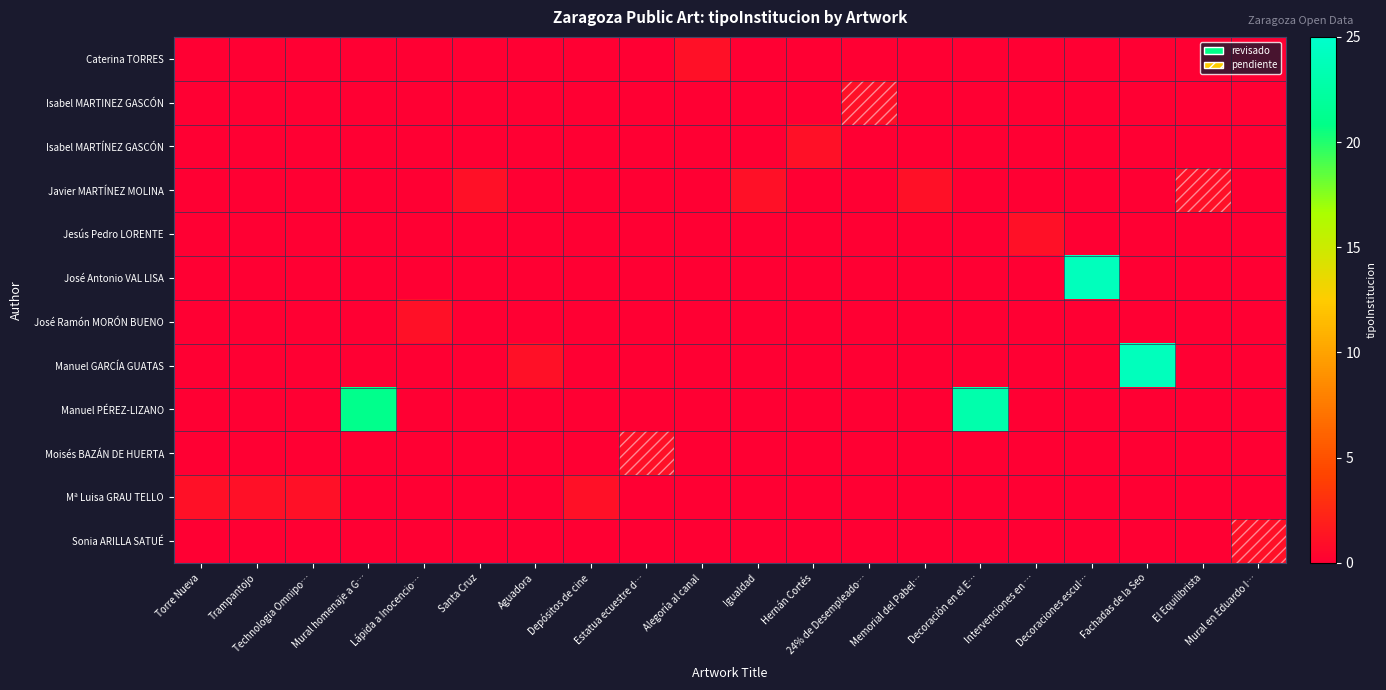

Reading left to right, list all the values displayed in this chart.

Caterina TORRES: Torre Nueva=0	Trampantojo=0	Technologia Omnipo…=0	Mural homenaje a G…=0	Lápida a Inocencio…=0	Santa Cruz=0	Aguadora=0	Depósitos de cine=0	Estatua ecuestre d…=0	Alegoría al canal=1	Igualdad=0	Hernán Cortés=0	24% de Desempleado…=0	Memorial del Pabel…=0	Decoración en el E…=0	Intervenciones en …=0	Decoraciones escul…=0	Fachadas de la Seo=0	El Equilibrista=0	Mural en Eduardo I…=0
Isabel MARTINEZ GASCÓN: Torre Nueva=0	Trampantojo=0	Technologia Omnipo…=0	Mural homenaje a G…=0	Lápida a Inocencio…=0	Santa Cruz=0	Aguadora=0	Depósitos de cine=0	Estatua ecuestre d…=0	Alegoría al canal=0	Igualdad=0	Hernán Cortés=0	24% de Desempleado…=1	Memorial del Pabel…=0	Decoración en el E…=0	Intervenciones en …=0	Decoraciones escul…=0	Fachadas de la Seo=0	El Equilibrista=0	Mural en Eduardo I…=0
Isabel MARTÍNEZ GASCÓN: Torre Nueva=0	Trampantojo=0	Technologia Omnipo…=0	Mural homenaje a G…=0	Lápida a Inocencio…=0	Santa Cruz=0	Aguadora=0	Depósitos de cine=0	Estatua ecuestre d…=0	Alegoría al canal=0	Igualdad=0	Hernán Cortés=1	24% de Desempleado…=0	Memorial del Pabel…=0	Decoración en el E…=0	Intervenciones en …=0	Decoraciones escul…=0	Fachadas de la Seo=0	El Equilibrista=0	Mural en Eduardo I…=0
Javier MARTÍNEZ MOLINA: Torre Nueva=0	Trampantojo=0	Technologia Omnipo…=0	Mural homenaje a G…=0	Lápida a Inocencio…=0	Santa Cruz=1	Aguadora=0	Depósitos de cine=0	Estatua ecuestre d…=0	Alegoría al canal=0	Igualdad=1	Hernán Cortés=0	24% de Desempleado…=0	Memorial del Pabel…=1	Decoración en el E…=0	Intervenciones en …=0	Decoraciones escul…=0	Fachadas de la Seo=0	El Equilibrista=1	Mural en Eduardo I…=0
Jesús Pedro LORENTE: Torre Nueva=0	Trampantojo=0	Technologia Omnipo…=0	Mural homenaje a G…=0	Lápida a Inocencio…=0	Santa Cruz=0	Aguadora=0	Depósitos de cine=0	Estatua ecuestre d…=0	Alegoría al canal=0	Igualdad=0	Hernán Cortés=0	24% de Desempleado…=0	Memorial del Pabel…=0	Decoración en el E…=0	Intervenciones en …=1	Decoraciones escul…=0	Fachadas de la Seo=0	El Equilibrista=0	Mural en Eduardo I…=0
José Antonio VAL LISA: Torre Nueva=0	Trampantojo=0	Technologia Omnipo…=0	Mural homenaje a G…=0	Lápida a Inocencio…=0	Santa Cruz=0	Aguadora=0	Depósitos de cine=0	Estatua ecuestre d…=0	Alegoría al canal=0	Igualdad=0	Hernán Cortés=0	24% de Desempleado…=0	Memorial del Pabel…=0	Decoración en el E…=0	Intervenciones en …=0	Decoraciones escul…=24	Fachadas de la Seo=0	El Equilibrista=0	Mural en Eduardo I…=0
José Ramón MORÓN BUENO: Torre Nueva=0	Trampantojo=0	Technologia Omnipo…=0	Mural homenaje a G…=0	Lápida a Inocencio…=1	Santa Cruz=0	Aguadora=0	Depósitos de cine=0	Estatua ecuestre d…=0	Alegoría al canal=0	Igualdad=0	Hernán Cortés=0	24% de Desempleado…=0	Memorial del Pabel…=0	Decoración en el E…=0	Intervenciones en …=0	Decoraciones escul…=0	Fachadas de la Seo=0	El Equilibrista=0	Mural en Eduardo I…=0
Manuel GARCÍA GUATAS: Torre Nueva=0	Trampantojo=0	Technologia Omnipo…=0	Mural homenaje a G…=0	Lápida a Inocencio…=0	Santa Cruz=0	Aguadora=1	Depósitos de cine=0	Estatua ecuestre d…=0	Alegoría al canal=0	Igualdad=0	Hernán Cortés=0	24% de Desempleado…=0	Memorial del Pabel…=0	Decoración en el E…=0	Intervenciones en …=0	Decoraciones escul…=0	Fachadas de la Seo=24	El Equilibrista=0	Mural en Eduardo I…=0
Manuel PÉREZ-LIZANO: Torre Nueva=0	Trampantojo=0	Technologia Omnipo…=0	Mural homenaje a G…=21	Lápida a Inocencio…=0	Santa Cruz=0	Aguadora=0	Depósitos de cine=0	Estatua ecuestre d…=0	Alegoría al canal=0	Igualdad=0	Hernán Cortés=0	24% de Desempleado…=0	Memorial del Pabel…=0	Decoración en el E…=23	Intervenciones en …=0	Decoraciones escul…=0	Fachadas de la Seo=0	El Equilibrista=0	Mural en Eduardo I…=0
Moisés BAZÁN DE HUERTA: Torre Nueva=0	Trampantojo=0	Technologia Omnipo…=0	Mural homenaje a G…=0	Lápida a Inocencio…=0	Santa Cruz=0	Aguadora=0	Depósitos de cine=0	Estatua ecuestre d…=1	Alegoría al canal=0	Igualdad=0	Hernán Cortés=0	24% de Desempleado…=0	Memorial del Pabel…=0	Decoración en el E…=0	Intervenciones en …=0	Decoraciones escul…=0	Fachadas de la Seo=0	El Equilibrista=0	Mural en Eduardo I…=0
Mª Luisa GRAU TELLO: Torre Nueva=1	Trampantojo=1	Technologia Omnipo…=1	Mural homenaje a G…=0	Lápida a Inocencio…=0	Santa Cruz=0	Aguadora=0	Depósitos de cine=1	Estatua ecuestre d…=0	Alegoría al canal=0	Igualdad=0	Hernán Cortés=0	24% de Desempleado…=0	Memorial del Pabel…=0	Decoración en el E…=0	Intervenciones en …=0	Decoraciones escul…=0	Fachadas de la Seo=0	El Equilibrista=0	Mural en Eduardo I…=0
Sonia ARILLA SATUÉ: Torre Nueva=0	Trampantojo=0	Technologia Omnipo…=0	Mural homenaje a G…=0	Lápida a Inocencio…=0	Santa Cruz=0	Aguadora=0	Depósitos de cine=0	Estatua ecuestre d…=0	Alegoría al canal=0	Igualdad=0	Hernán Cortés=0	24% de Desempleado…=0	Memorial del Pabel…=0	Decoración en el E…=0	Intervenciones en …=0	Decoraciones escul…=0	Fachadas de la Seo=0	El Equilibrista=0	Mural en Eduardo I…=1